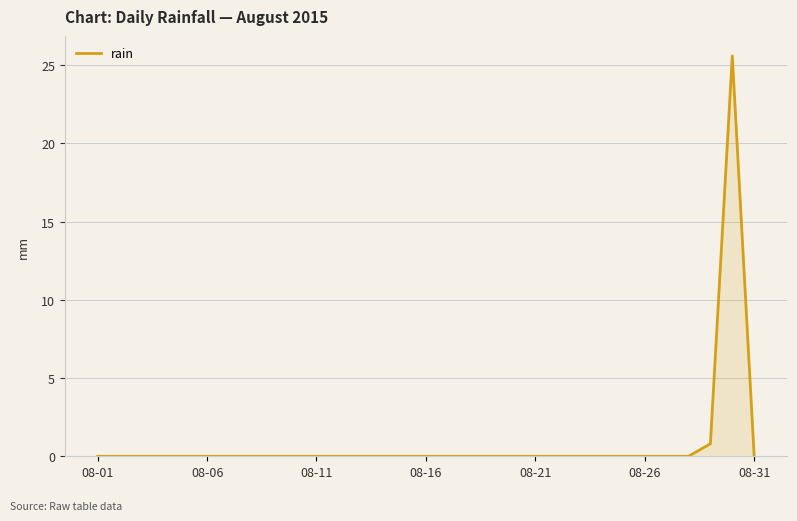

What is the maximum value shown in the chart?

25.6